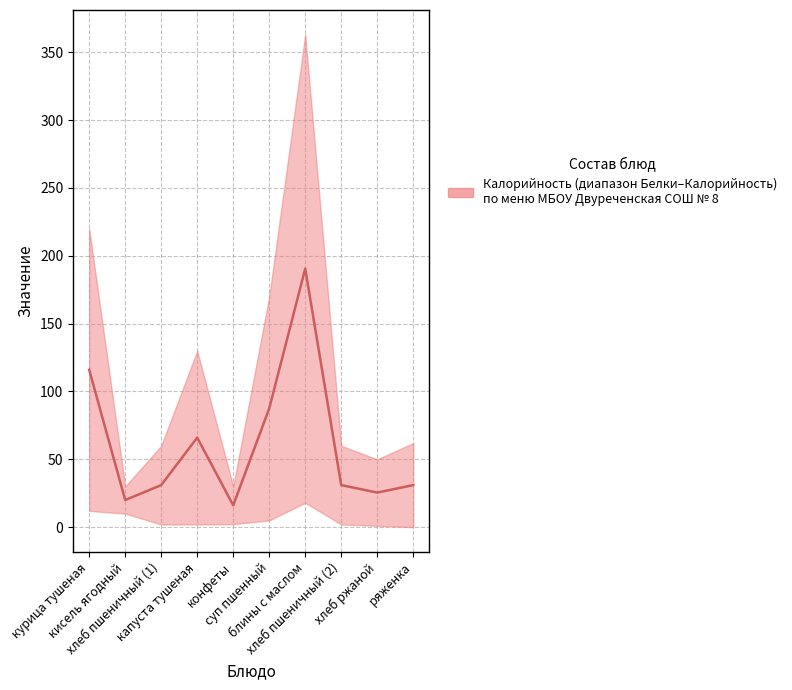

List the labels in order of value, smallest first.

конфеты, кисель ягодный, хлеб ржаной, хлеб пшеничный (1), хлеб пшеничный (2), ряженка, капуста тушеная, суп пшенный, курица тушеная, блины с маслом